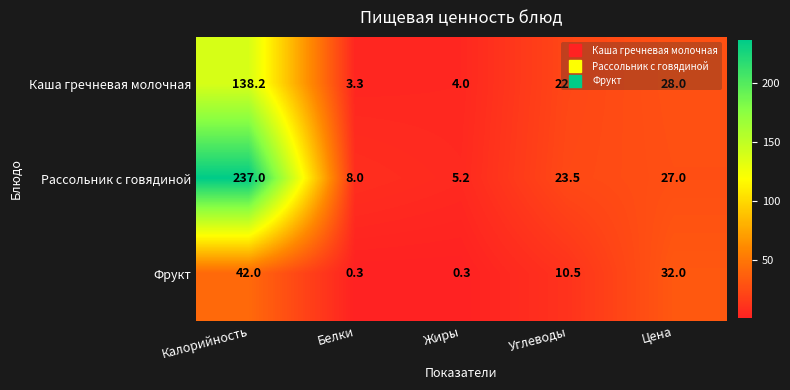

What is the difference between the second highest and minimum values in the Каша гречневая молочная series?

24.7